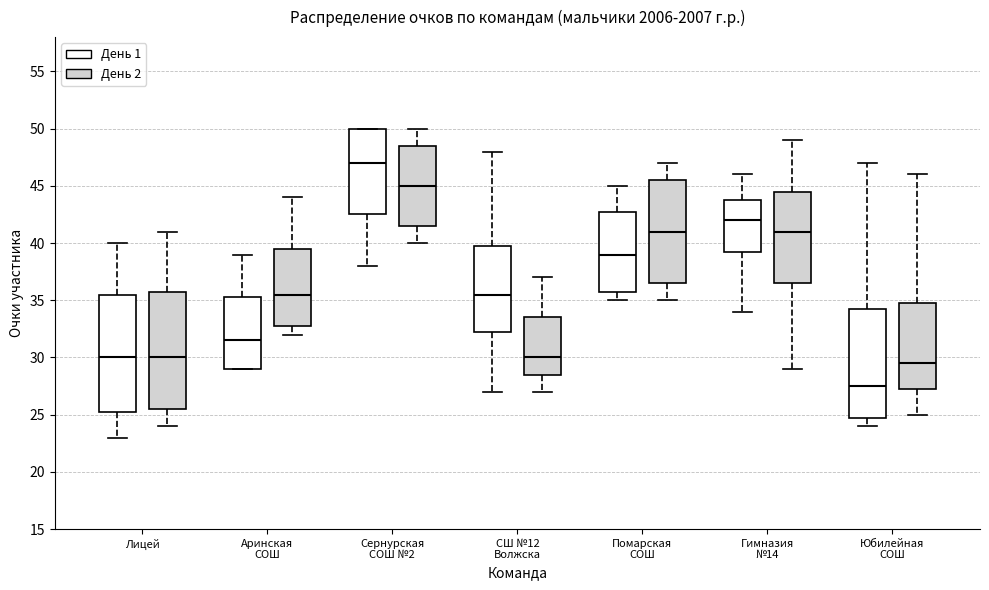

Which box's median line is the lowest?

Юбилейная СОШ (День 1)